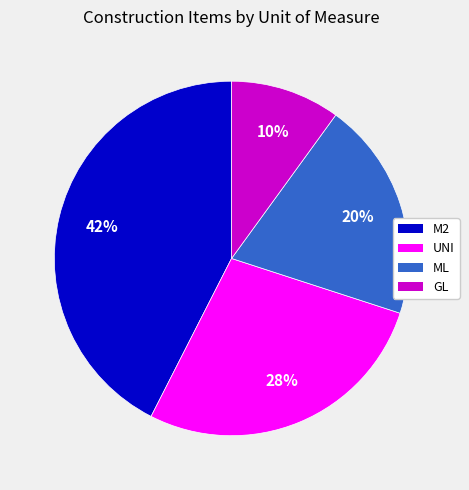

To the nearest percent, what is the average slice percentage?

25%